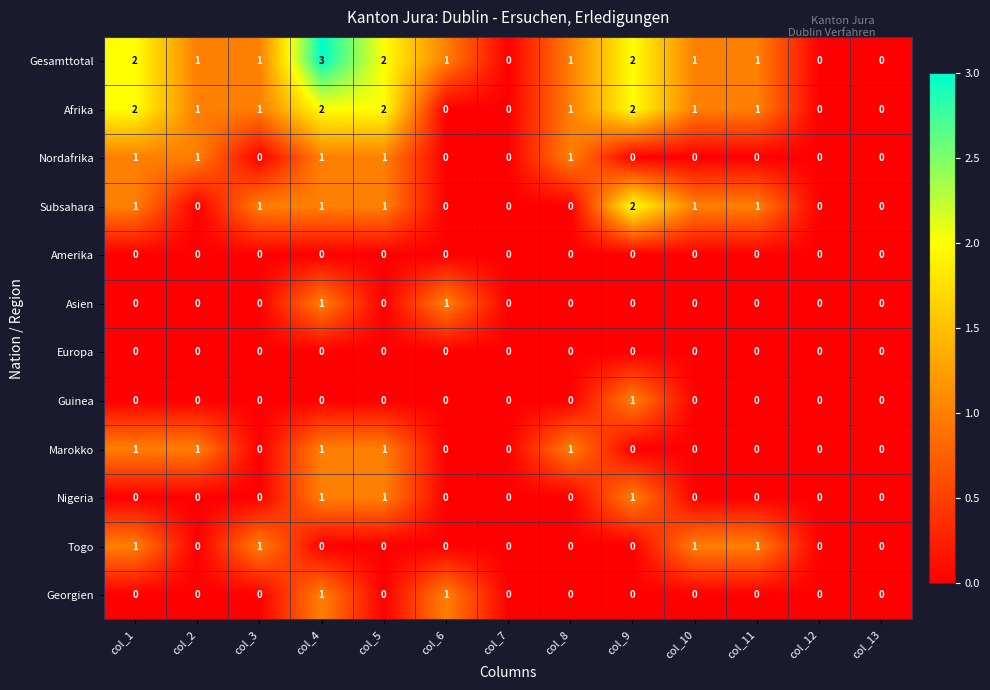

How many Asien values are between 0 and 1?

13